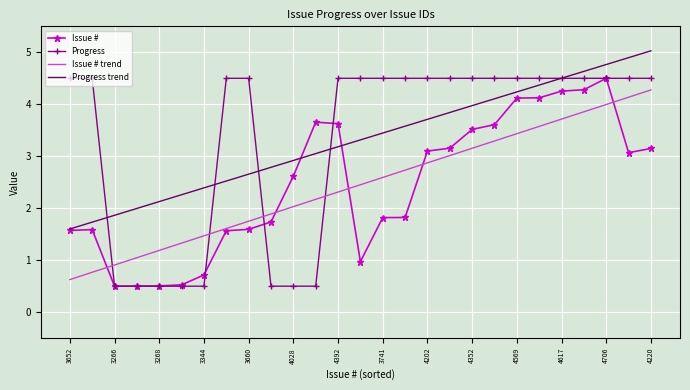

What is the maximum value for Issue # trend?

4.3